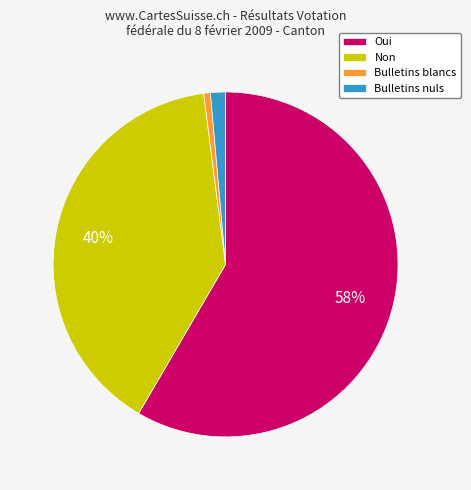

Do Non and Bulletins blancs together represent more than half of the pie?

No